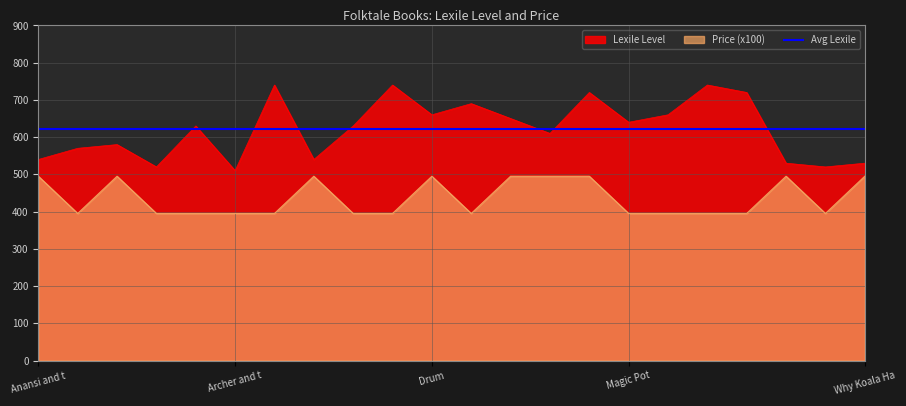

What is the label of the 18th point from the left?

Rooster Night Out